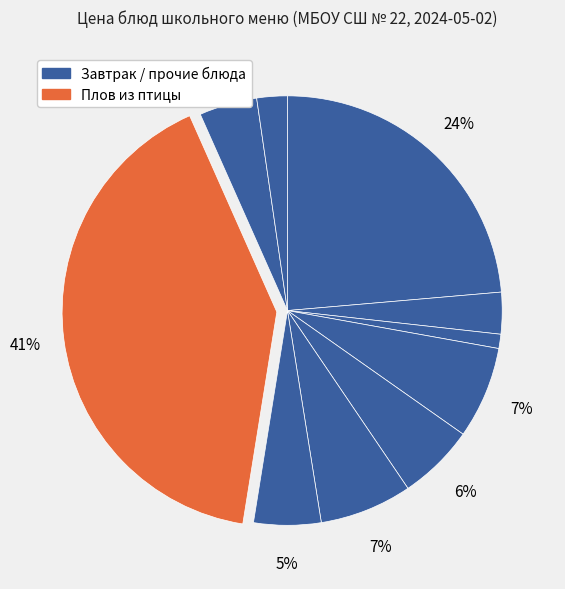

How many segments does this pie chart have?

10